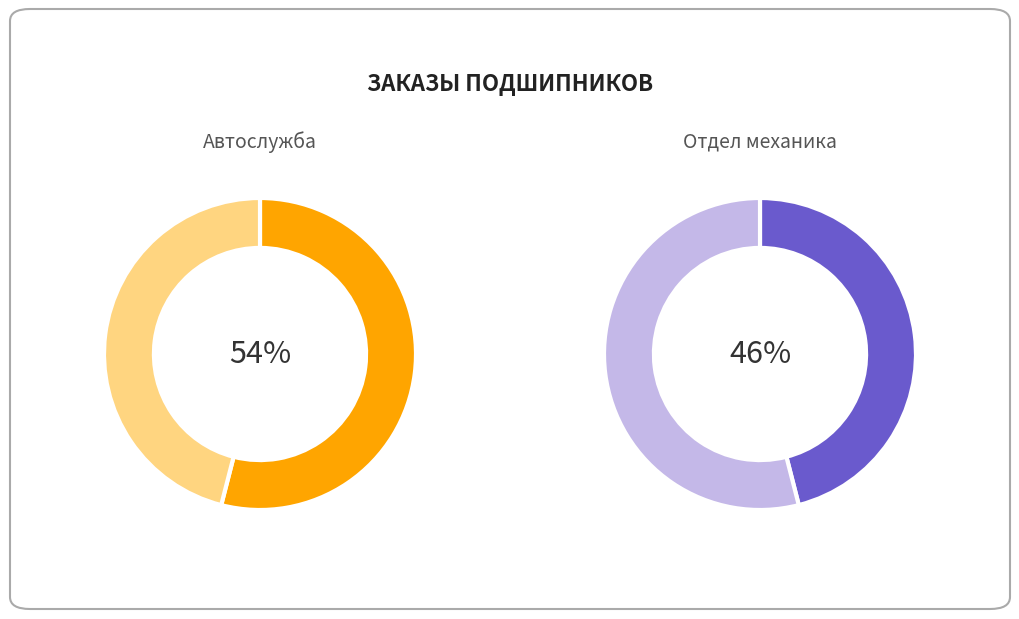

Does 9 account for over 50% of the chart?

No